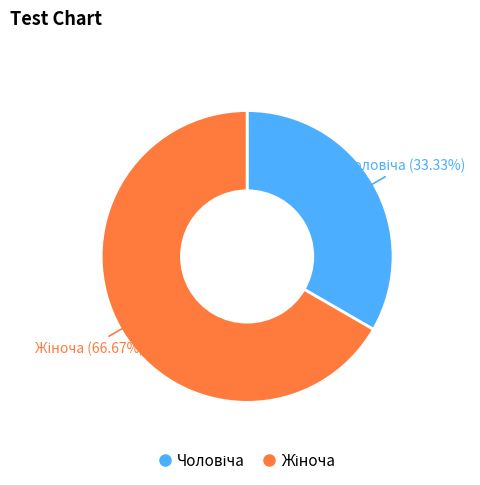

Is there any slice that represents more than half of the pie?

Yes